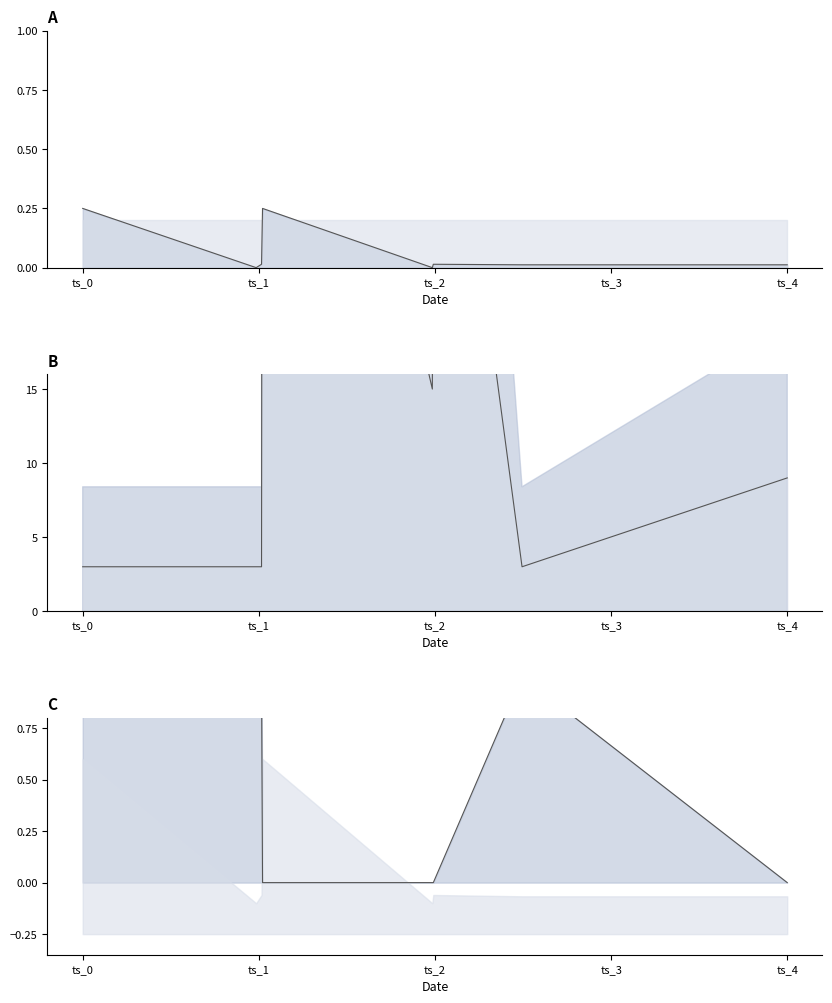

What are all the series names shown in the legend?

value, io_index, direction